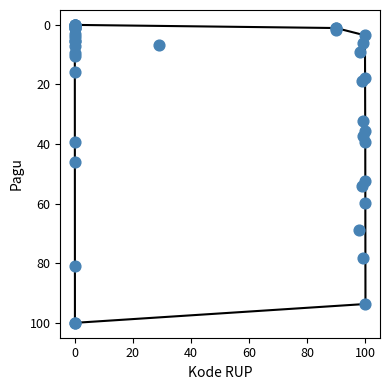

What Y value in the scatter plot is closest to 50?

52.5